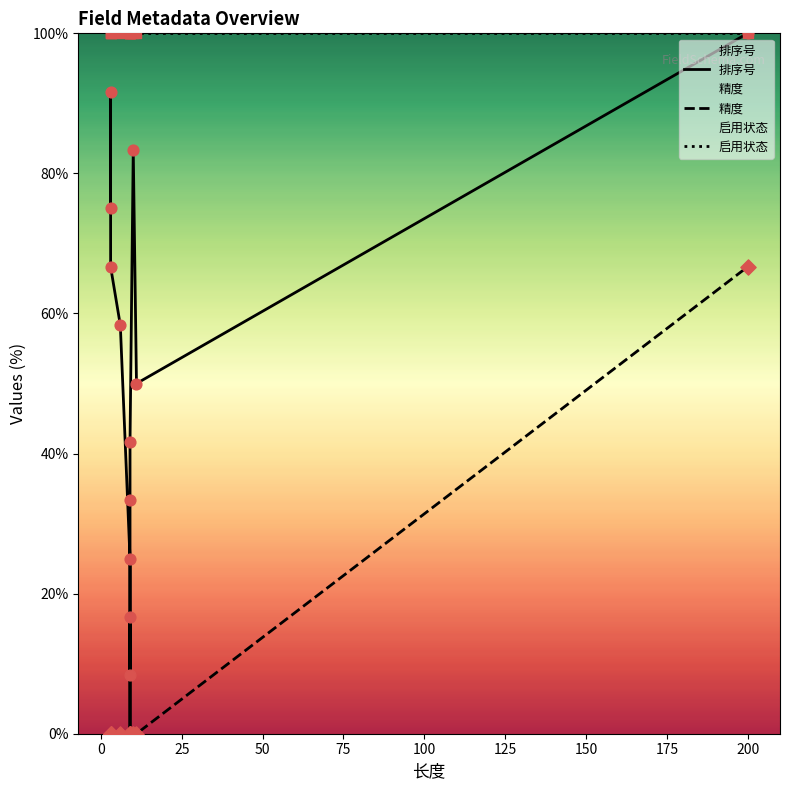

Which series has the largest Y range (max minus min)?

排序号